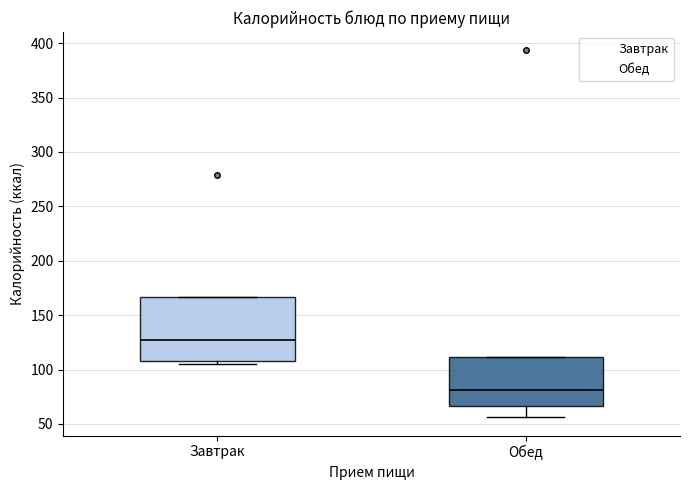

Reading left to right, read every box against the y-axis: the position of its median line, the range the box covers, and the ends of its whiskers. The values are not printed on the chart, so give them approximately, as read against the axis.

Завтрак: median 125, box 110 to 165, whiskers 105 to 165
Обед: median 80, box 65 to 110, whiskers 55 to 110